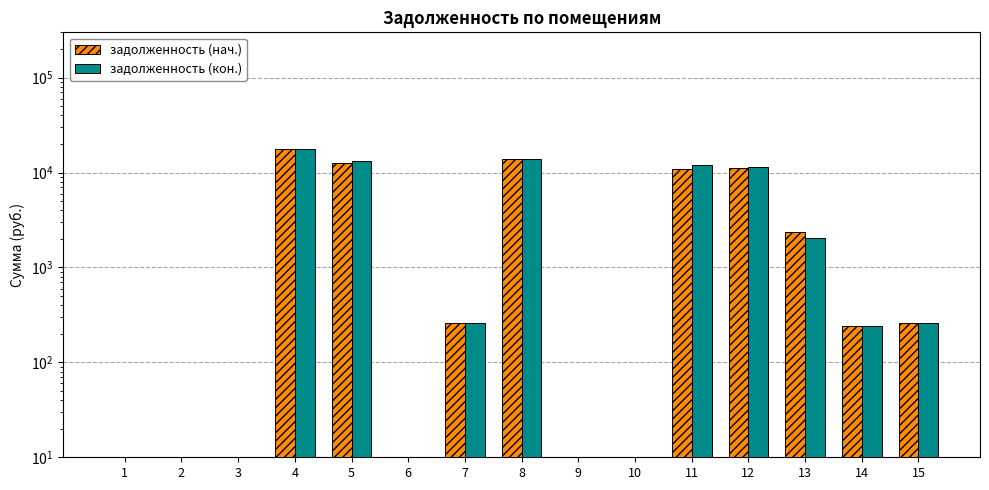

Count the number of categories in the chart.

15